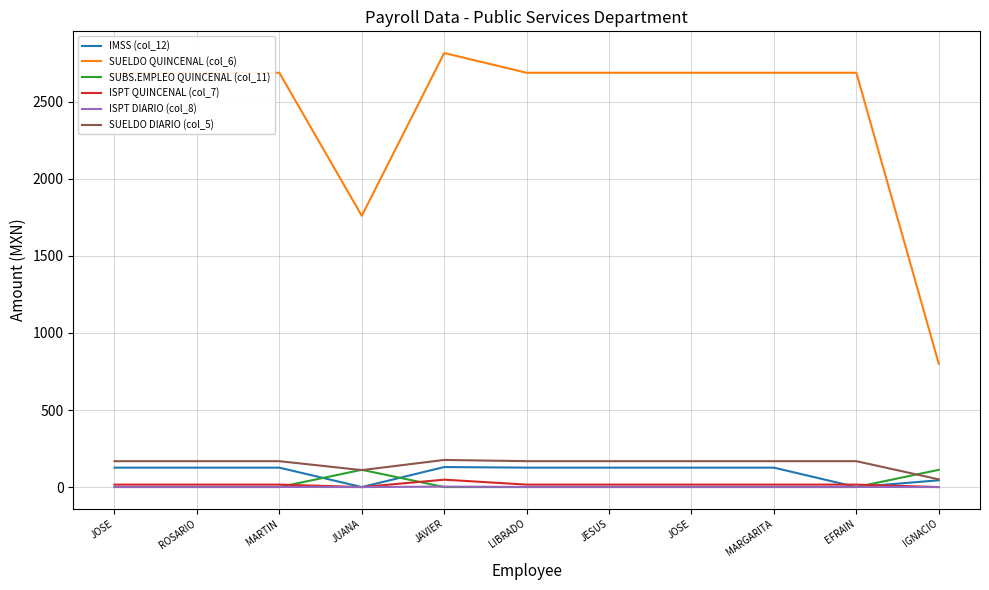

At which label does SUELDO DIARIO (col_5) first exceed 168?

JAVIER